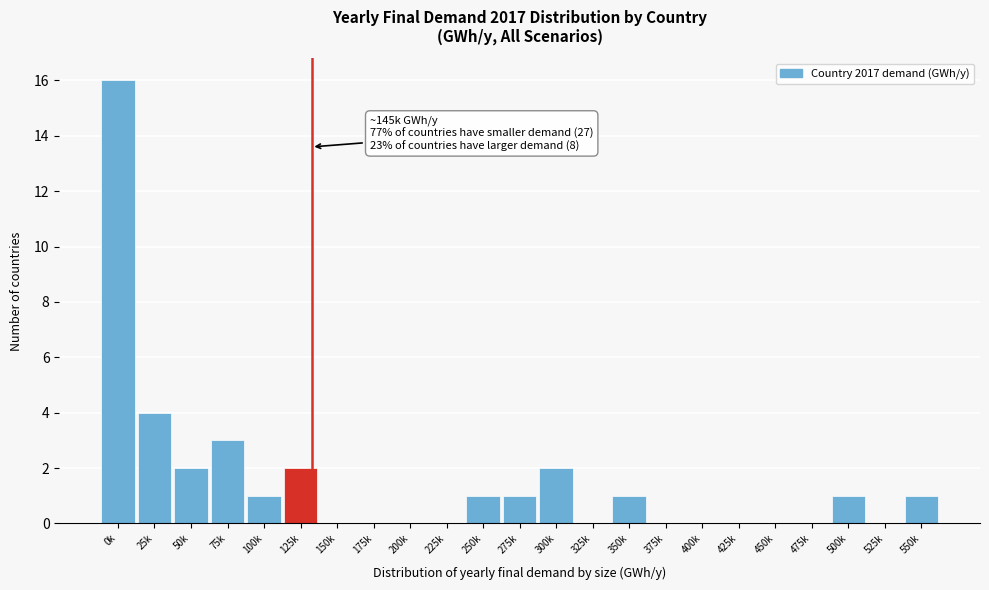

Reading left to right, what are all the values shown in this chart?

0k=16	25k=4	50k=2	75k=3	100k=1	125k=2	150k=0	175k=0	200k=0	225k=0	250k=1	275k=1	300k=2	325k=0	350k=1	375k=0	400k=0	425k=0	450k=0	475k=0	500k=1	525k=0	550k=1